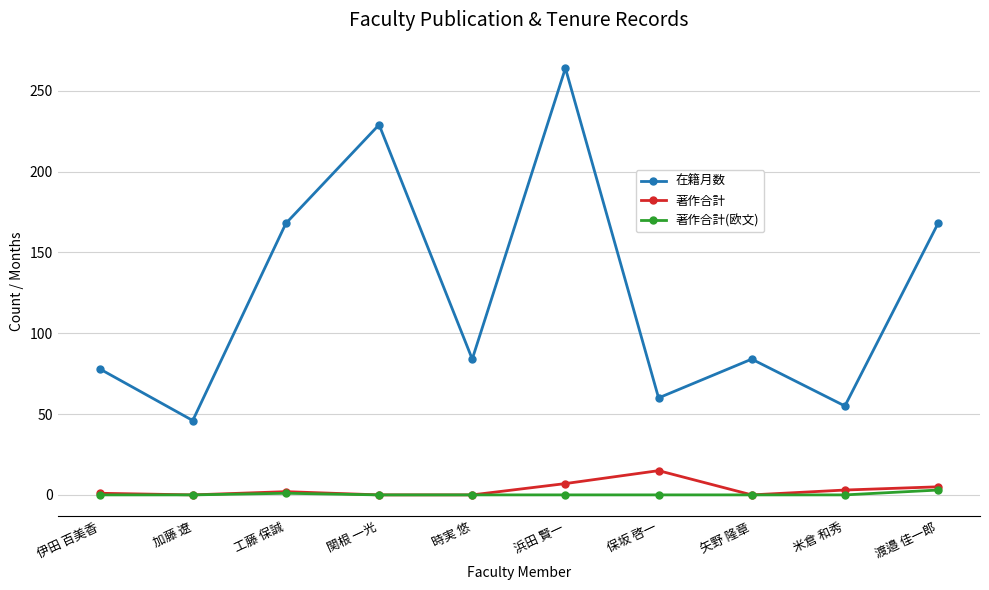

Where is the first local maximum for 在籍月数?

関根 一光